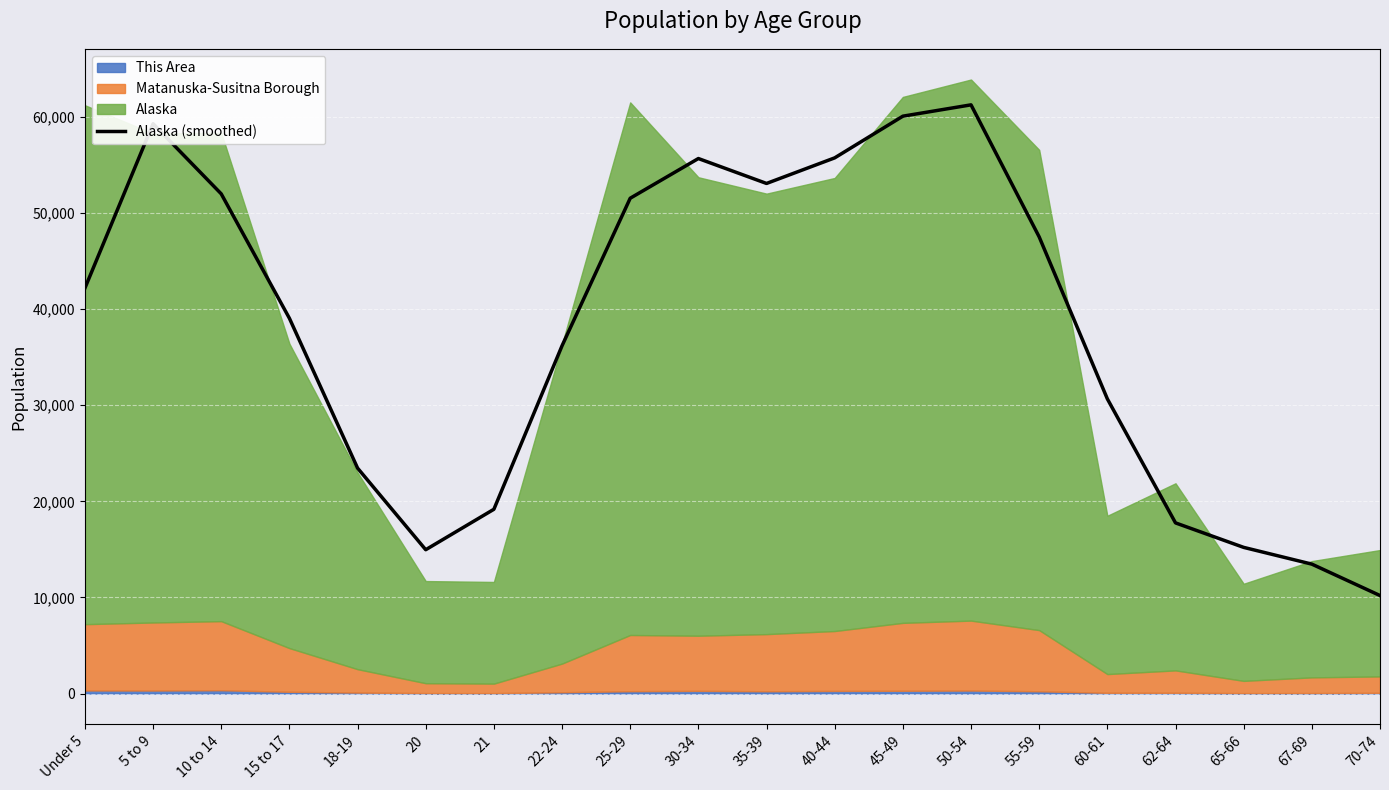

Which label corresponds to the smallest value in the chart?

70-74